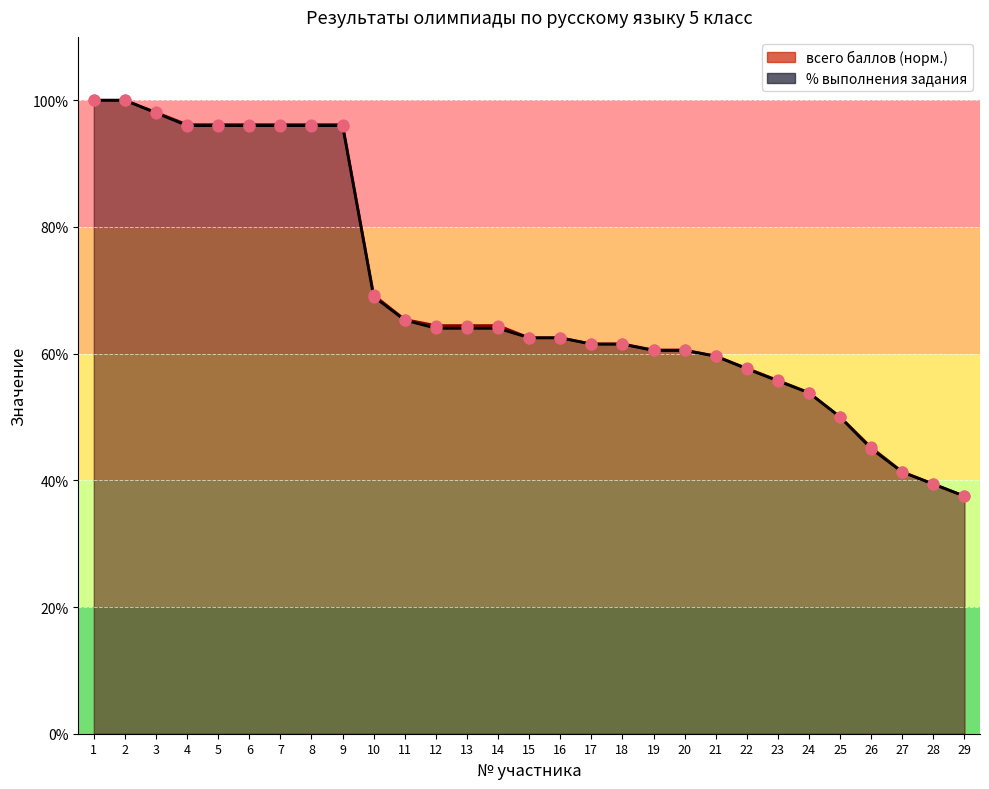

Which series reaches the minimum Y coordinate?

всего баллов (норм.)